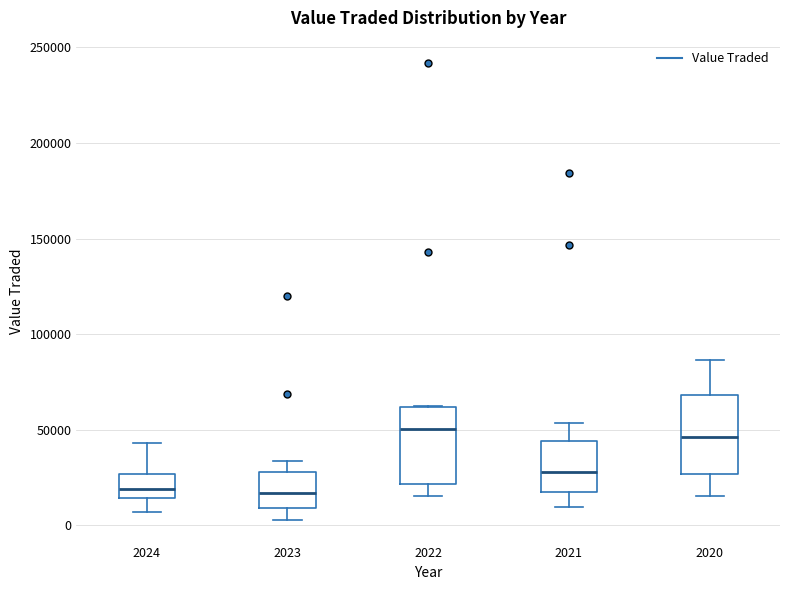

Where is the lower edge of the box at x = 2023 on the y-axis? The values are not printed on the chart, so give them approximately, as read against the axis.

10000